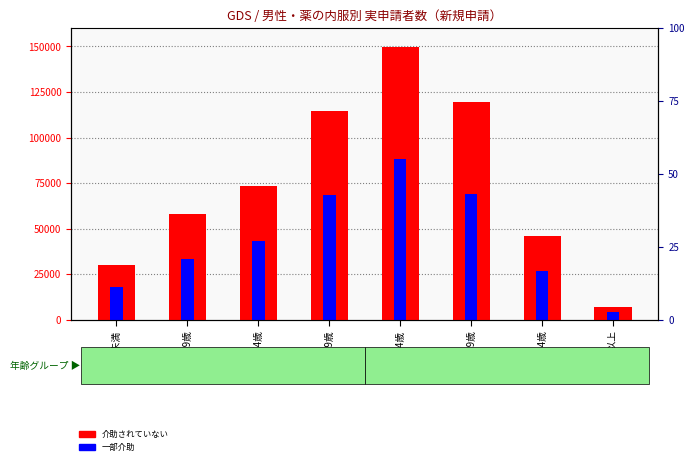

What is the average value of the 一部介助 series?

43990